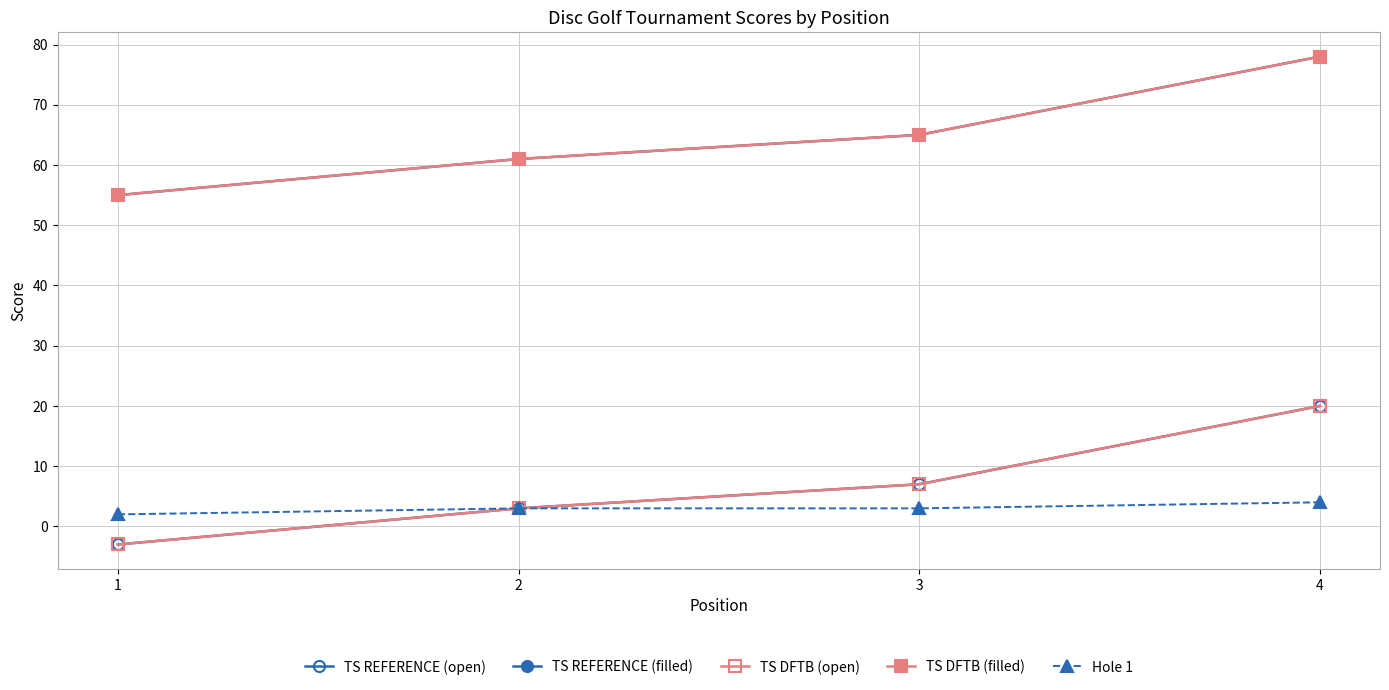

At which category is the sum across all series the highest?

4